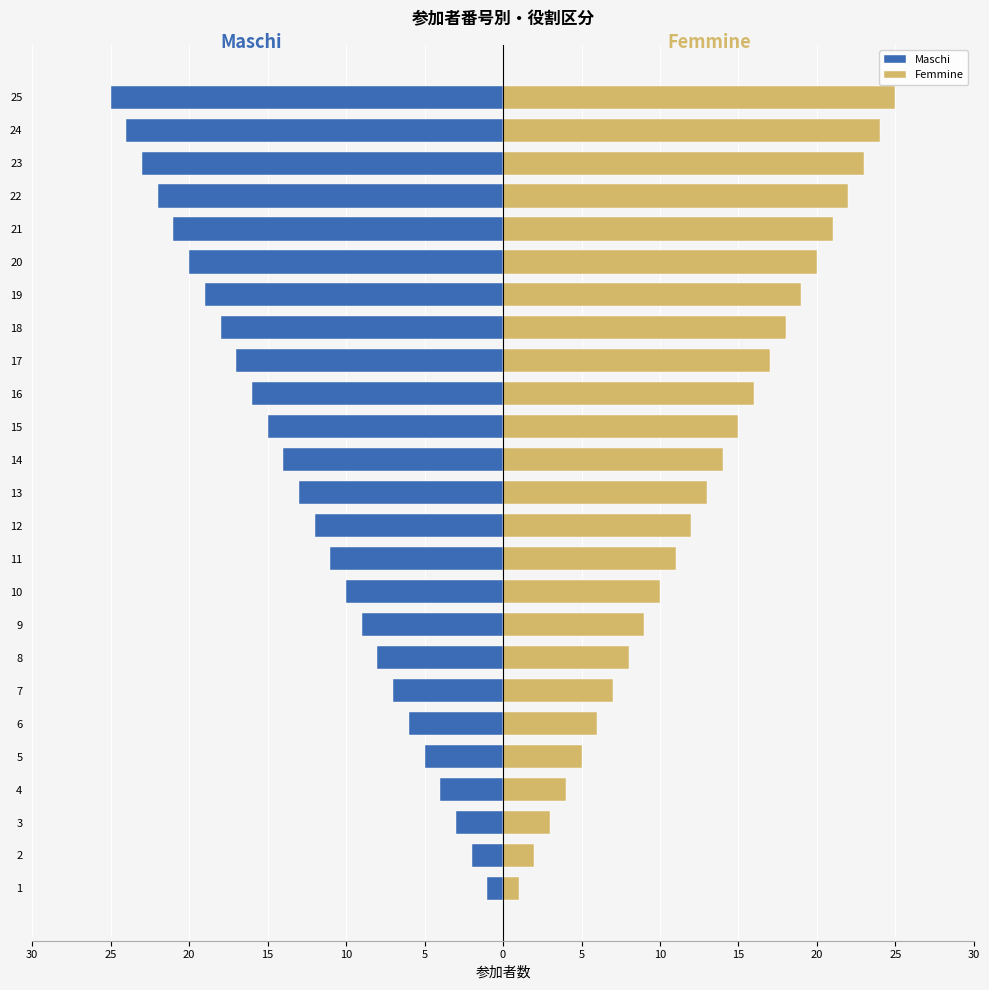

How many bars are there in each group?

2